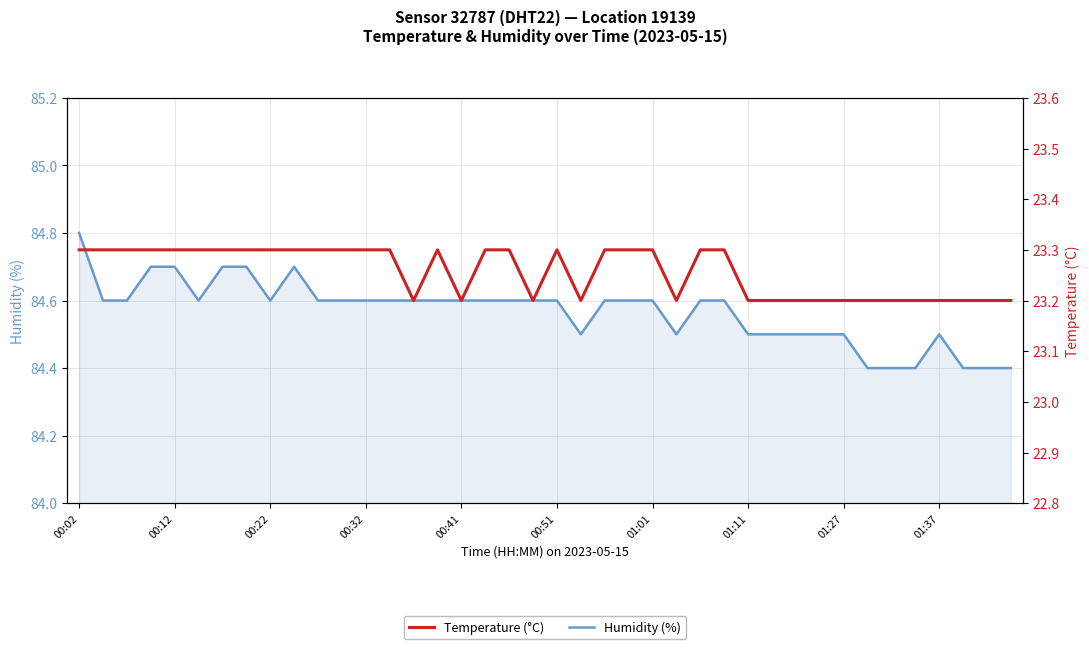

Which category has the highest value across all series?

00:02